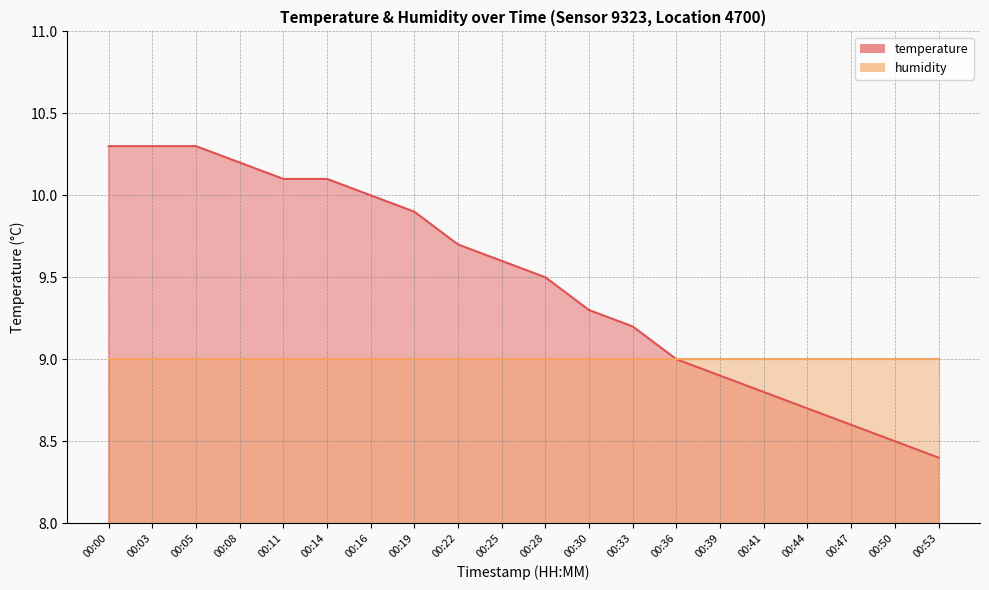

Reading right to left, transcribe all the data shown in this chart.

8.4	8.5	8.6	8.7	8.8	8.9	9.0	9.2	9.3	9.5	9.6	9.7	9.9	10.0	10.1	10.1	10.2	10.3	10.3	10.3